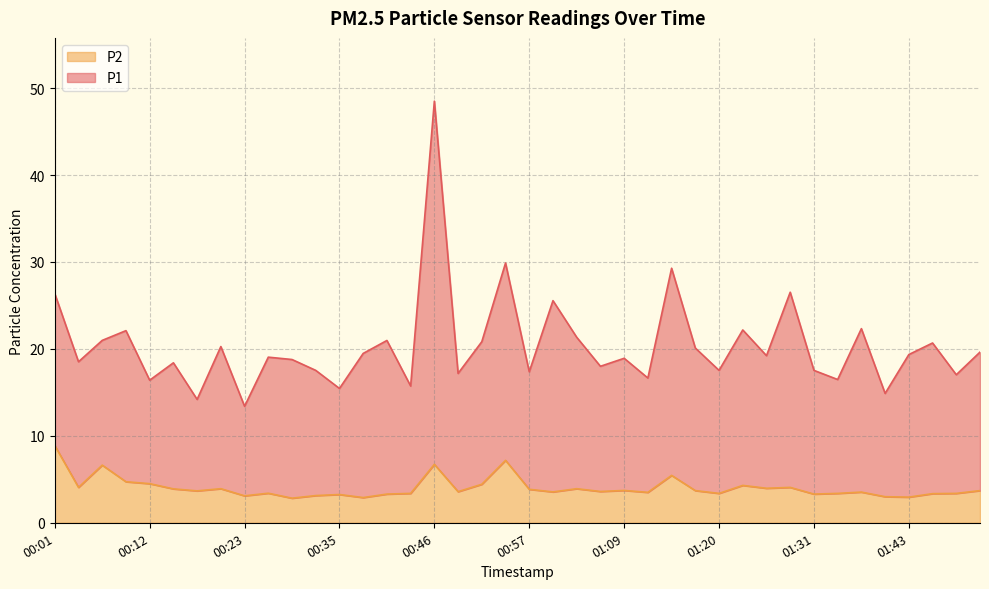

Between 00:09 and 00:52, which is larger?

00:09